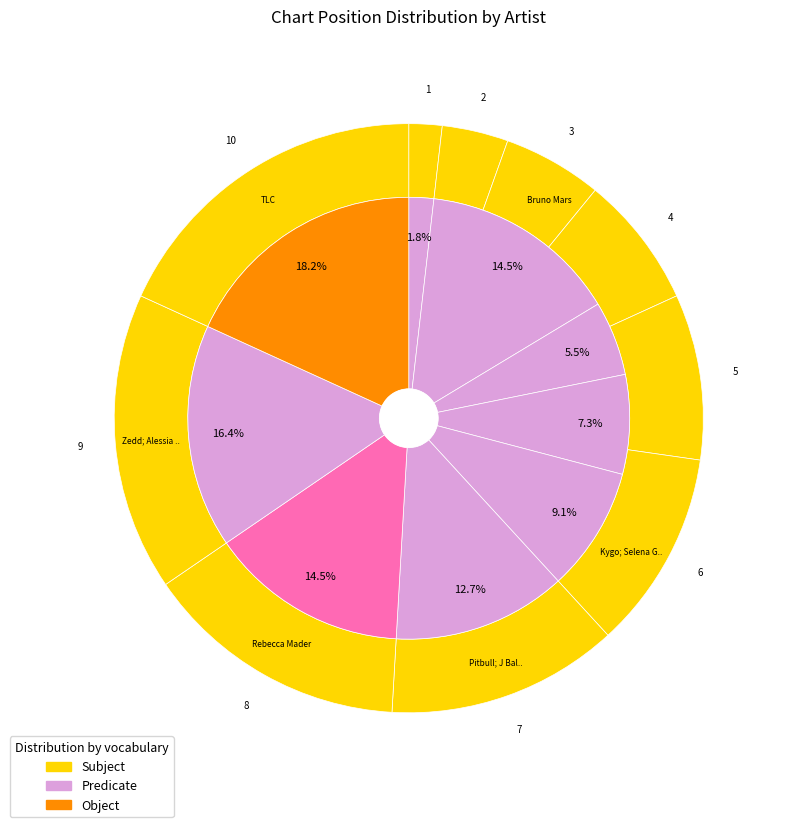

What is the change in value from DNCE to Rebecca Mader?

+4